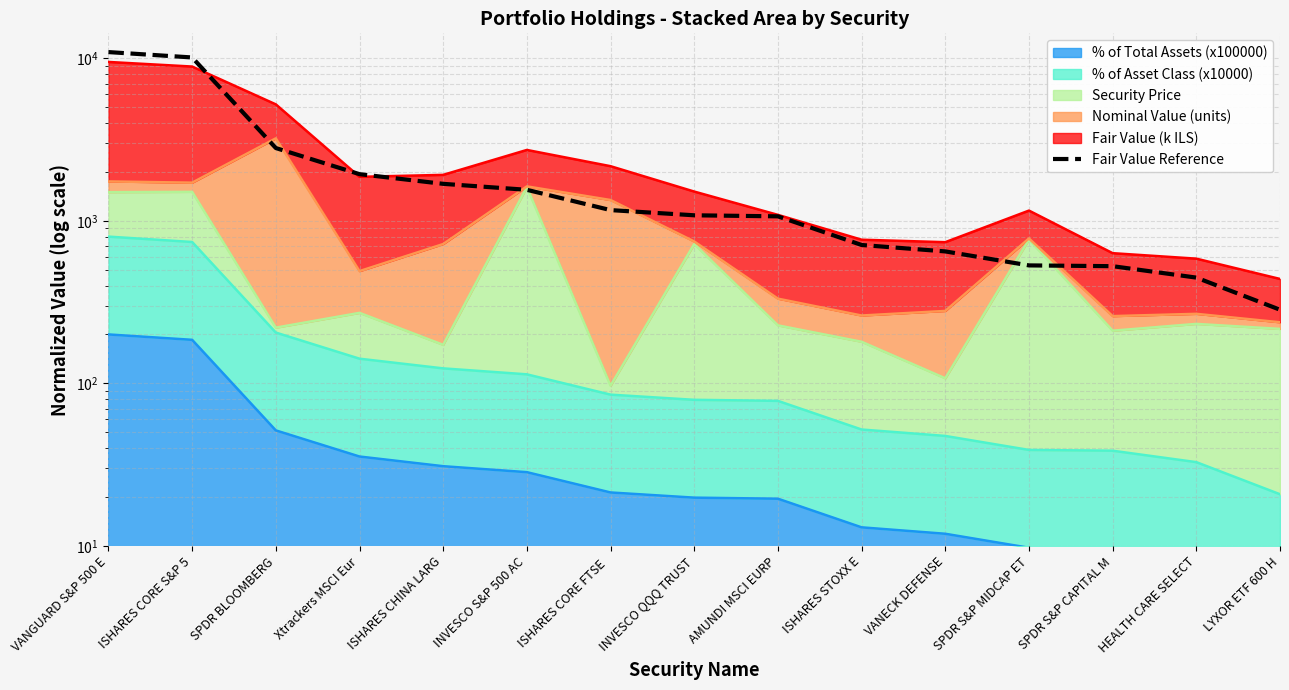

Does the chart have visible grid lines?

Yes